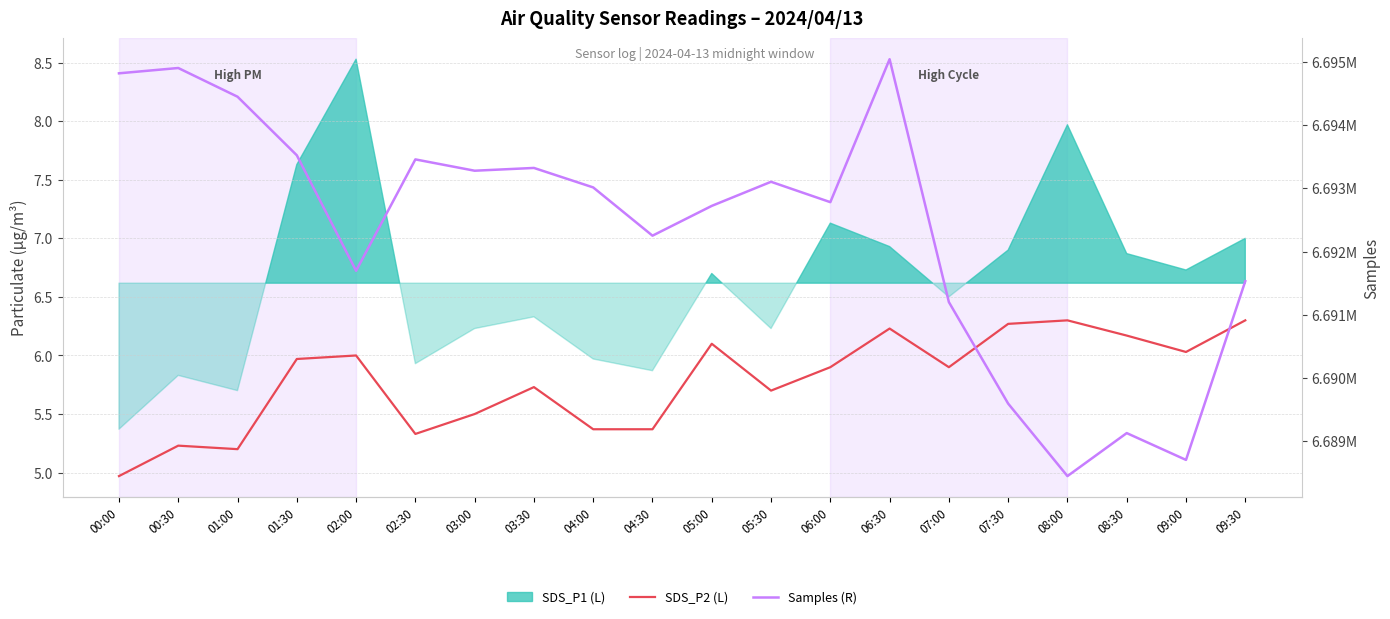

True or false: SDS_P2 (L) and Samples (R) cross at least once.

False